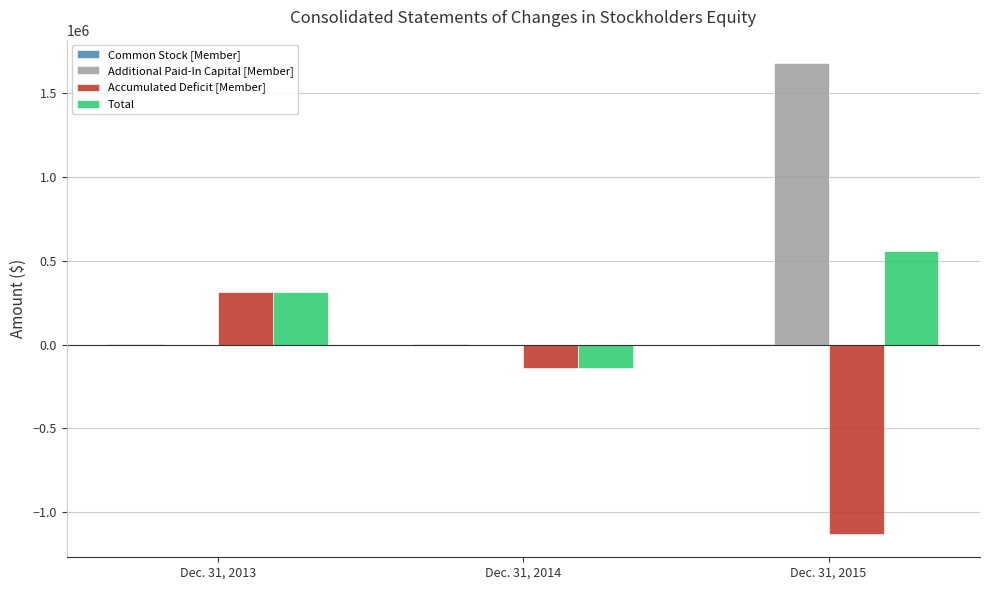

How many groups of bars are there?

3